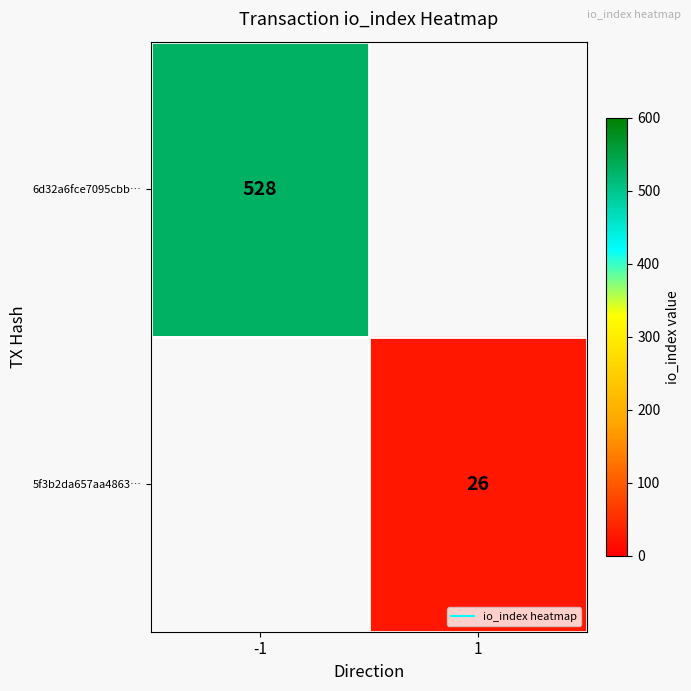

True or false: 5f3b2da657aa4863… has a value of 16.1 at 1.

False